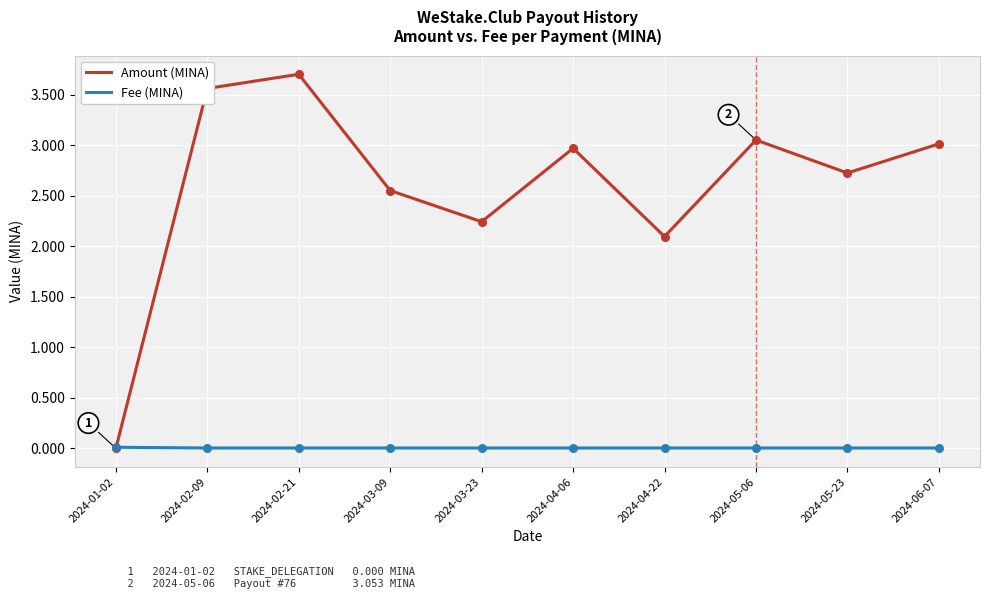

Between 2024-02-09 and 2024-06-07, which series saw the biggest shift?

Amount (MINA)